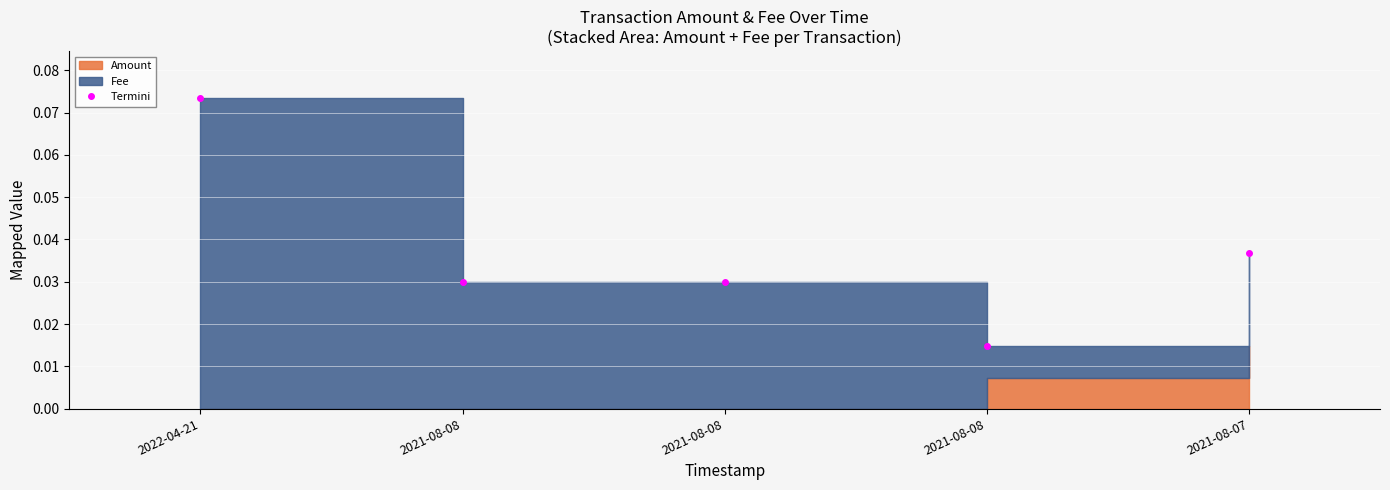

What is the label of the 4th point from the left?

2021-08-08